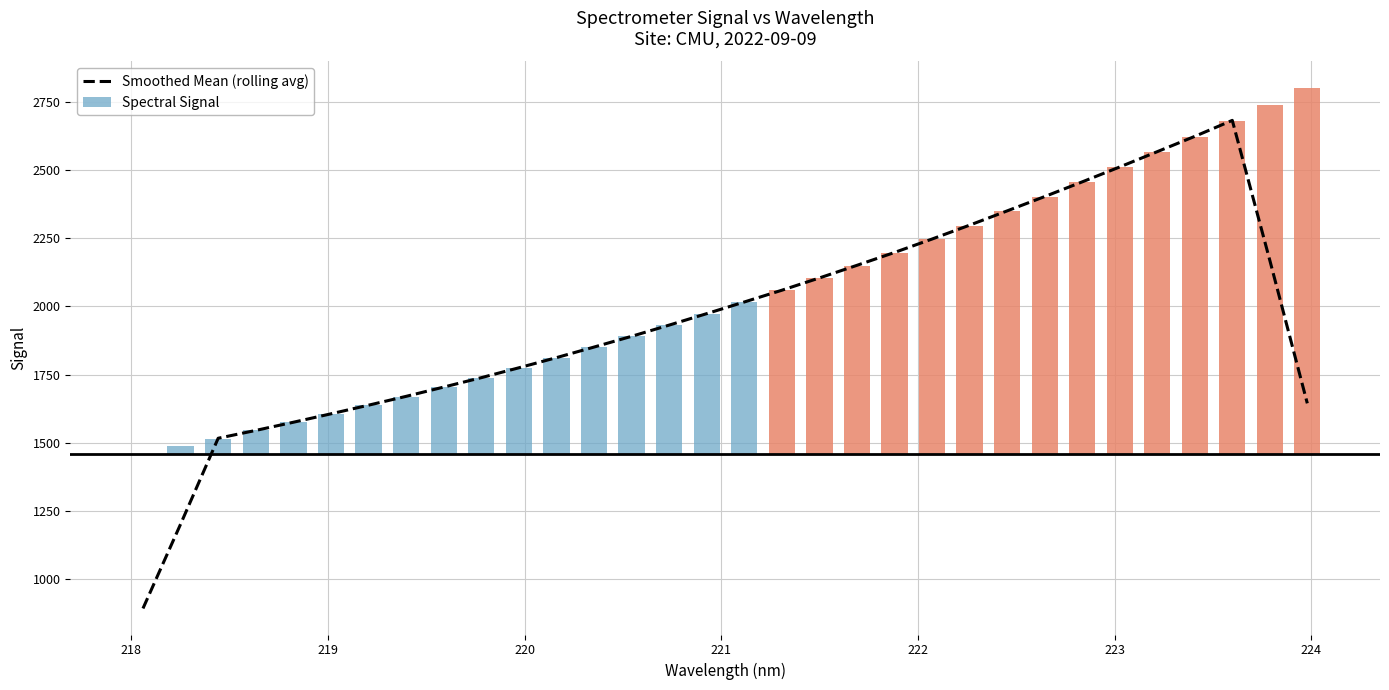

What is the highest value of the Smoothed Mean (rolling avg) series?

2682.6